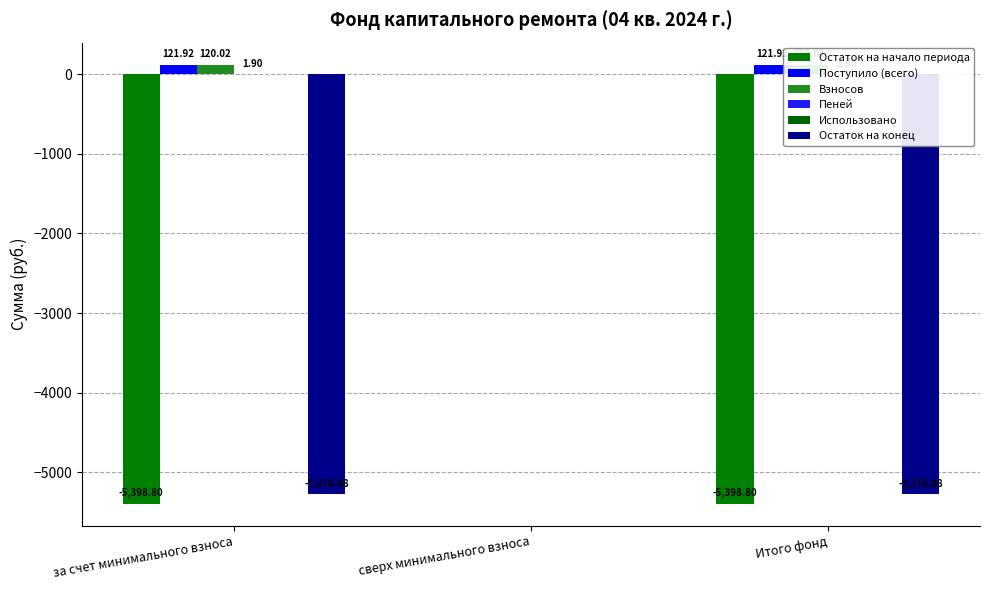

What is the difference between the maximum and minimum values in the Взносов series?

120.0